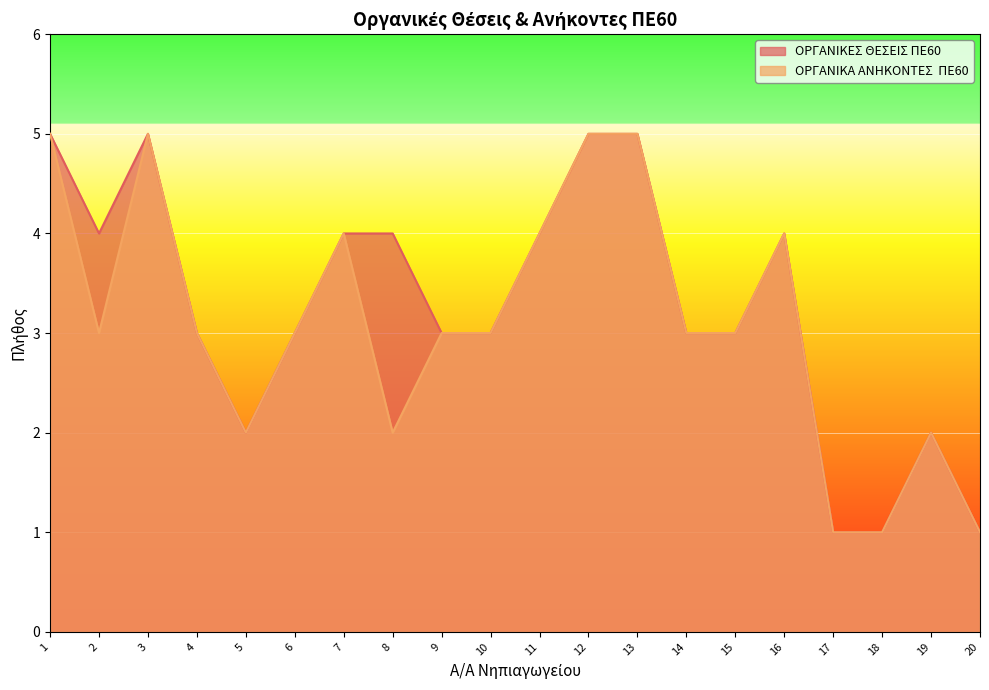

Reading left to right, extract all data points from this chart.

ΟΡΓΑΝΙΚΕΣ ΘΕΣΕΙΣ ΠΕ60: 5	4	5	3	2	3	4	4	3	3	4	5	5	3	3	4	1	1	2	1
ΟΡΓΑΝΙΚΑ ΑΝΗΚΟΝΤΕΣ  ΠΕ60: 5	3	5	3	2	3	4	2	3	3	4	5	5	3	3	4	1	1	2	1